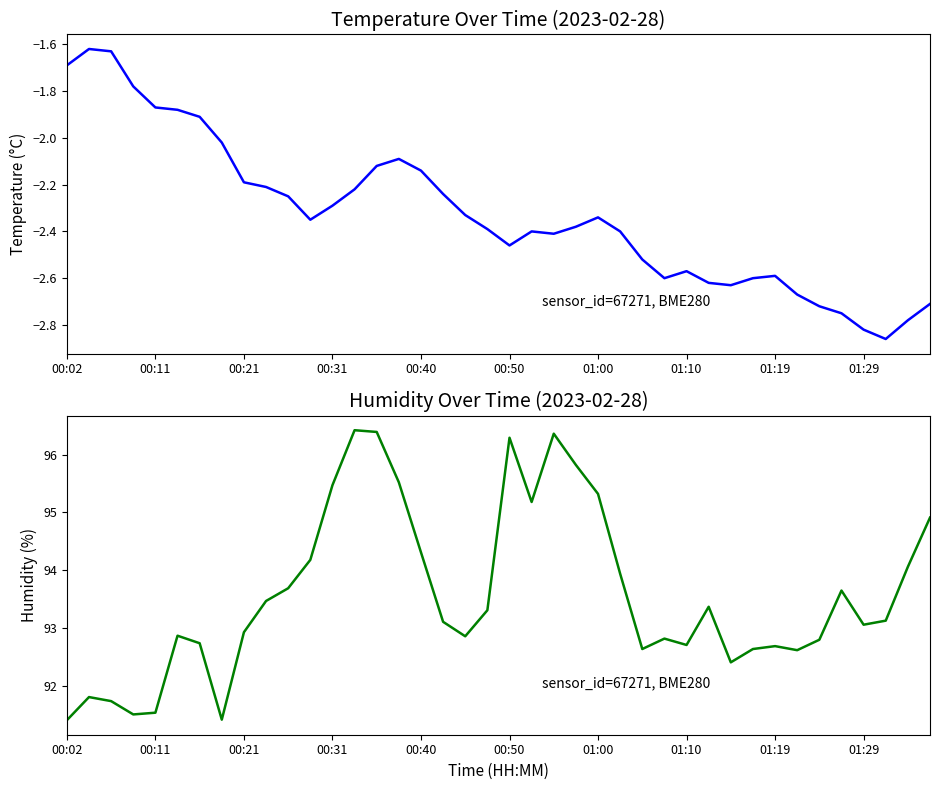

What is the spread (max minus min) of values at 37?

96.0